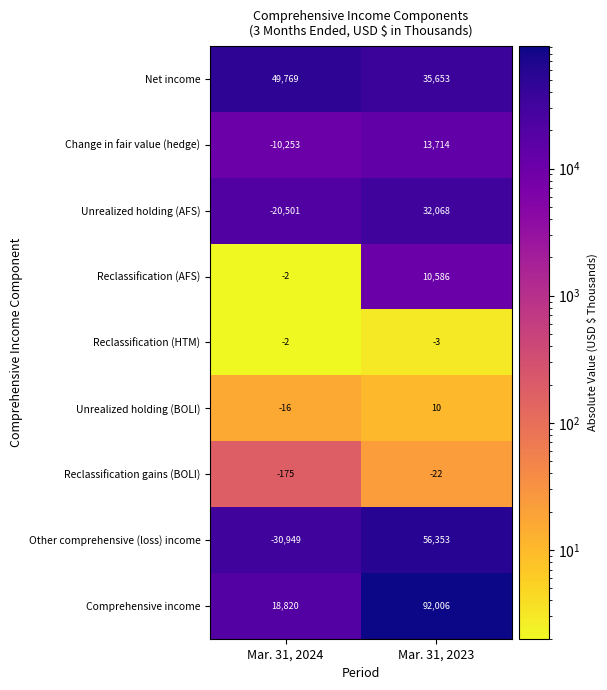

Which series changed the most between Mar. 31, 2024 and Mar. 31, 2023?

Other comprehensive (loss) income